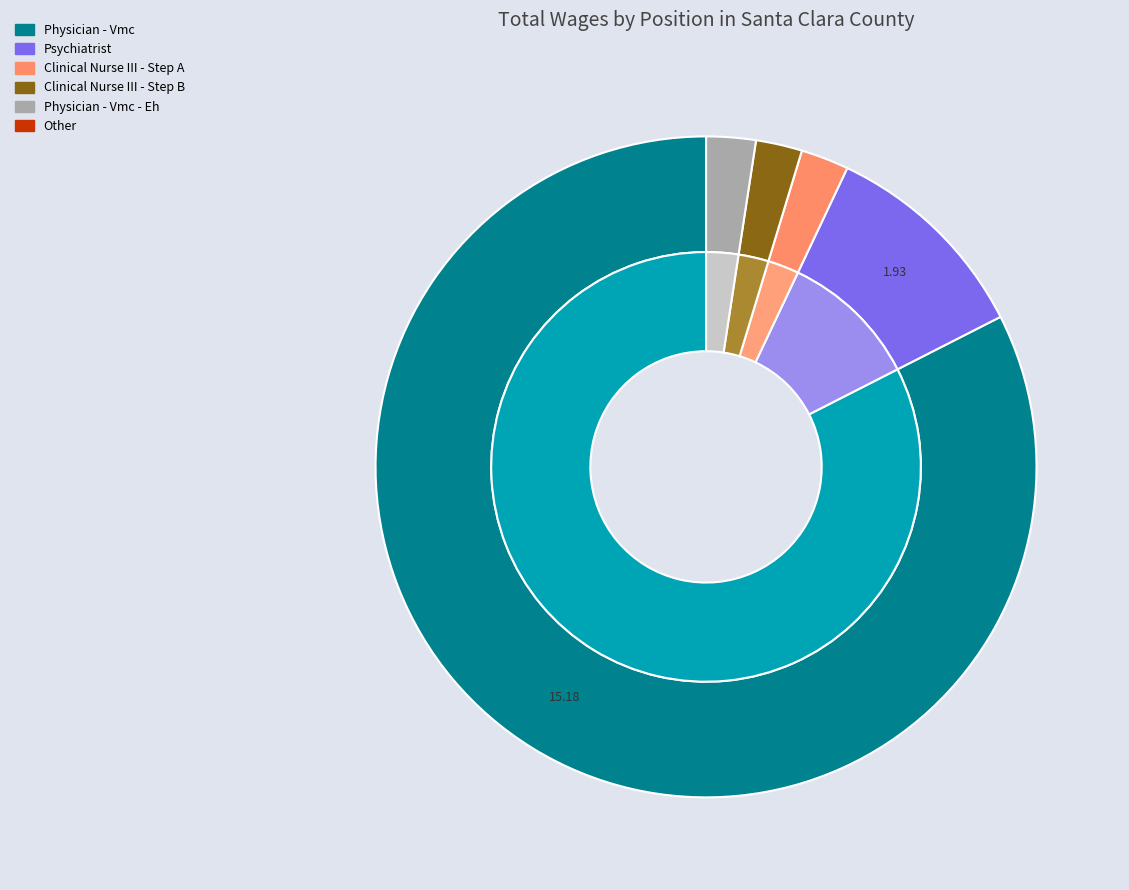

Does Physician - Vmc represent more than half of the total?

Yes